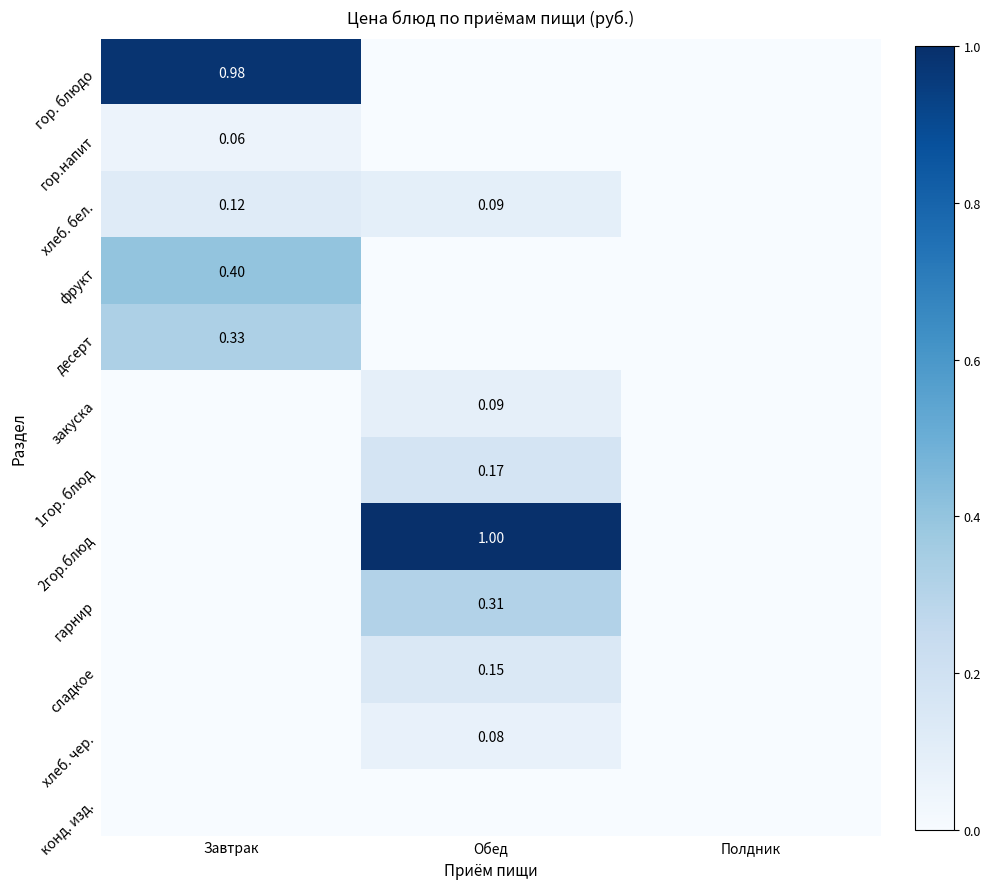

At which category is the sum across all series the highest?

Обед